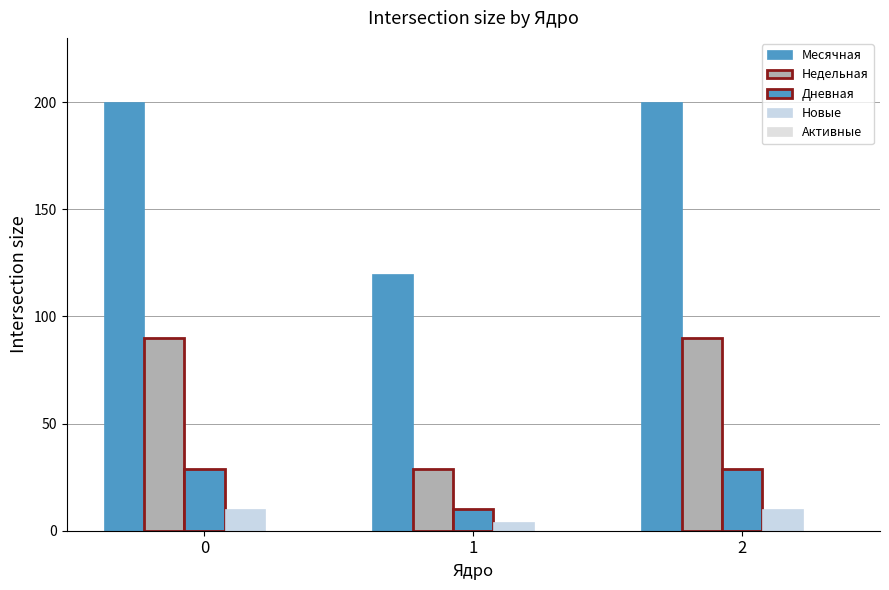

Count the Дневная values in the range 10 to 29.

3